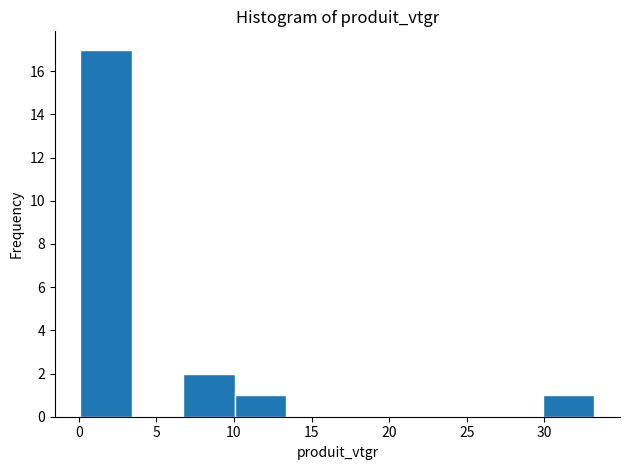

Reading left to right, transcribe this chart: for each bar, give the range it covers on the x-axis and its height. Neither the bar edges nor the heights are printed on the chart, so give them approximately, as read against the axes.

0.0 to 3.5: 17
3.5 to 6.5: 0
6.5 to 10.0: 2
10.0 to 13.5: 1
13.5 to 16.5: 0
16.5 to 20.0: 0
20.0 to 23.5: 0
23.5 to 26.5: 0
26.5 to 30.0: 0
30.0 to 33.0: 1